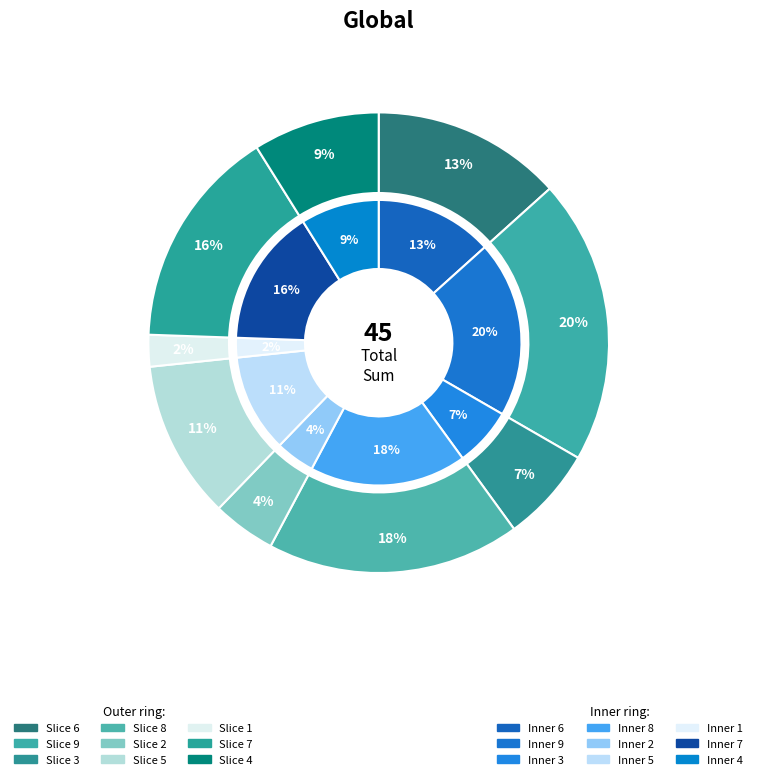

To the nearest percent, what percentage of the pie is 1?

2%